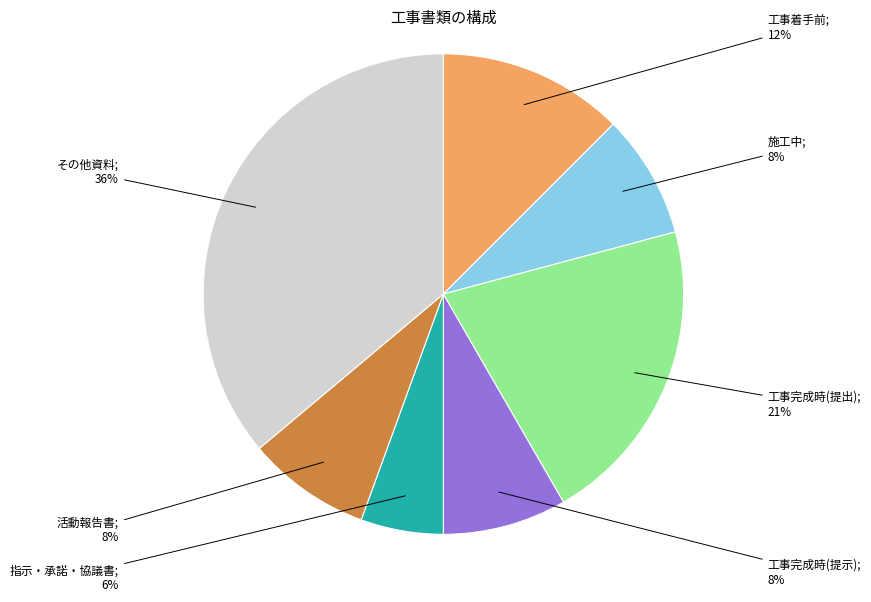

Is there a majority slice in this chart?

No